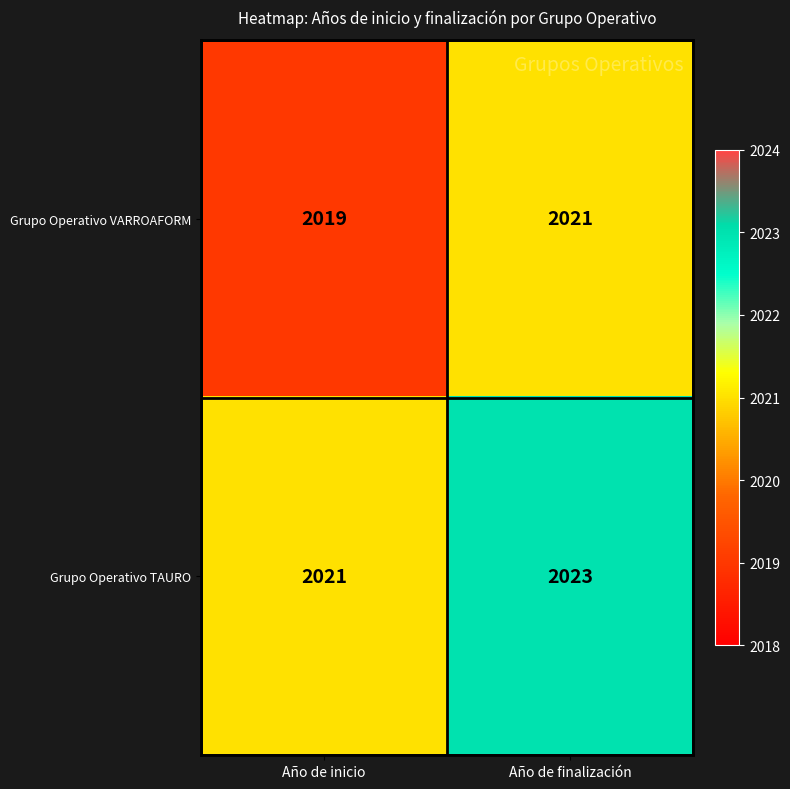

Is it true that Grupo Operativo TAURO equals 3114 at Año de inicio?

False